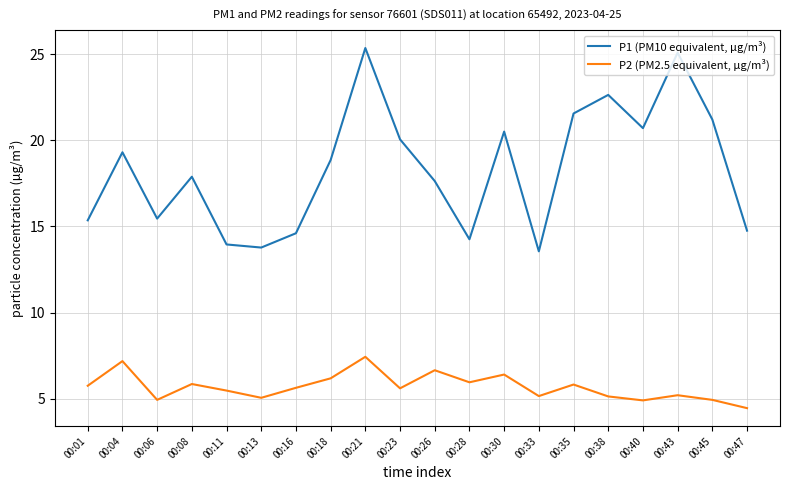

Which series has the widest spread of values?

P1 (PM10 equivalent, µg/m³)